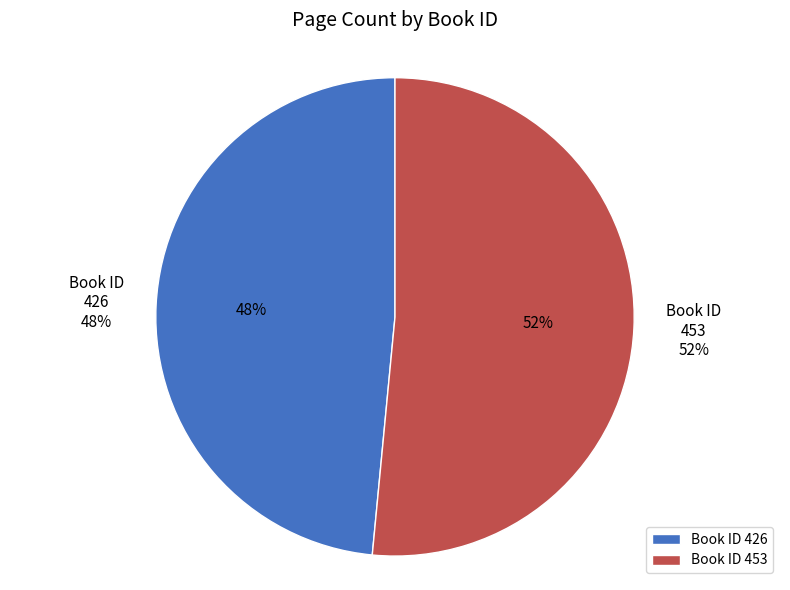

What percentage do 453 and 426 together represent?

100.0%